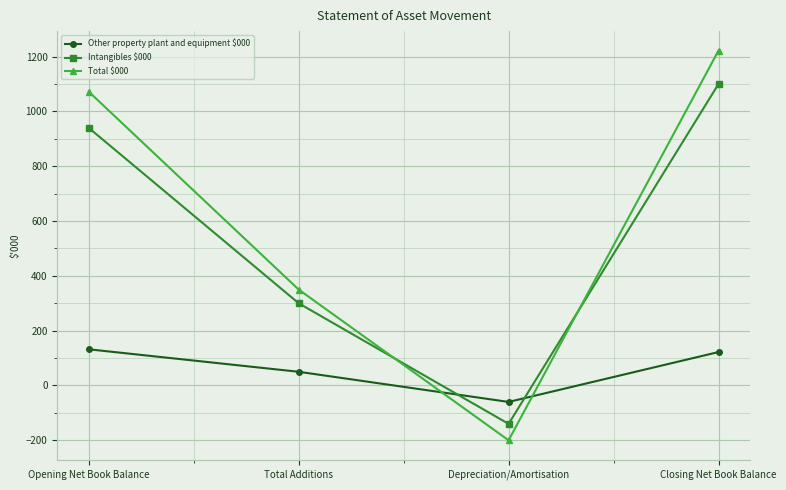

At which label does Other property plant and equipment $000 first exceed 122?

Opening Net Book Balance